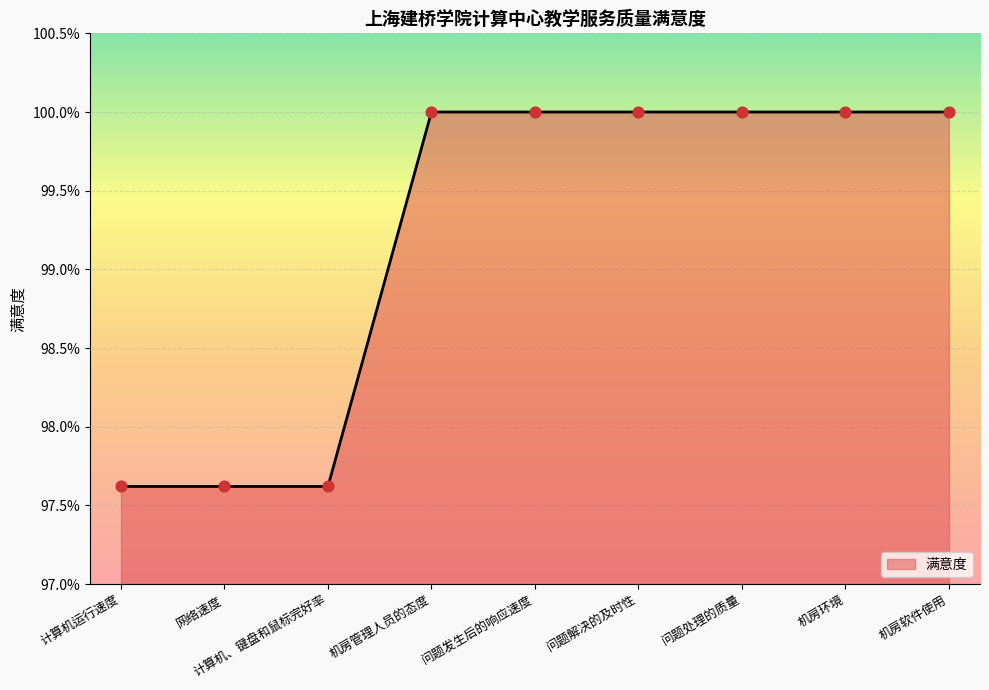

Which has a higher value, 机房软件使用 or 计算机、键盘和鼠标完好率?

机房软件使用